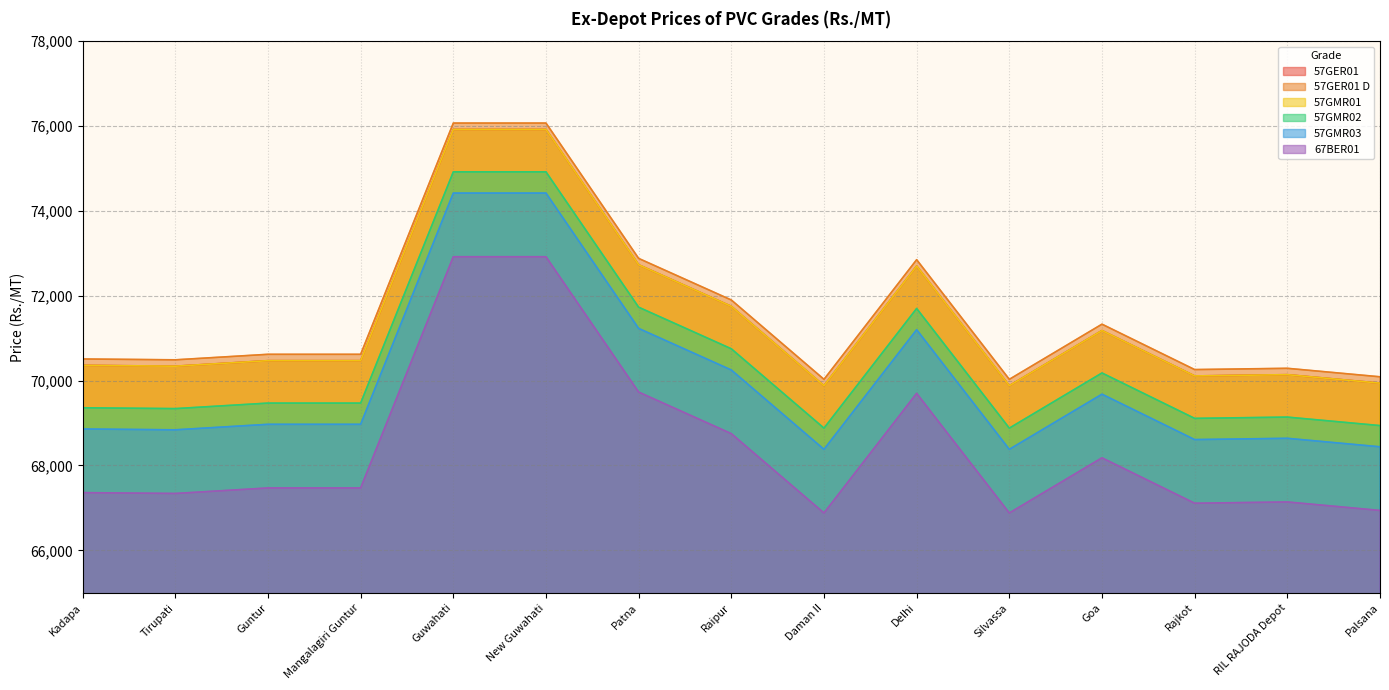

What is the label of the 5th point from the left?

Guwahati